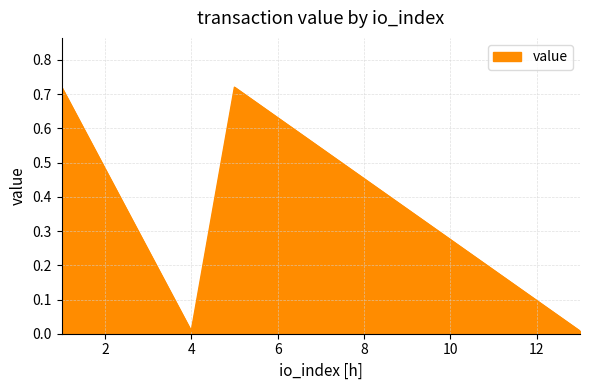

True or false: the data has more than 2 interior local peaks.

False